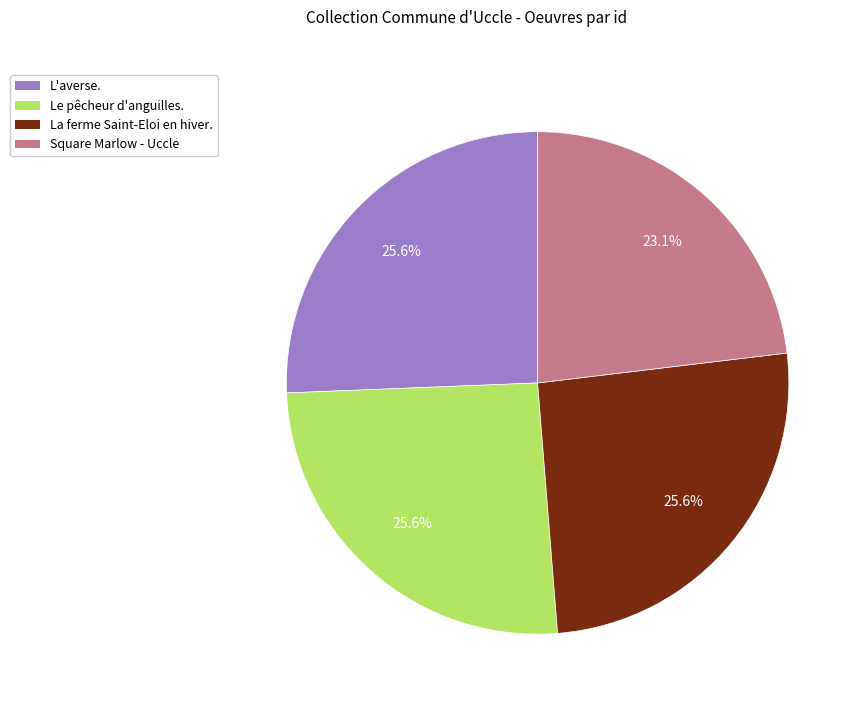

What percentage do L'averse. and La ferme Saint-Eloi en hiver. together represent?

51.3%